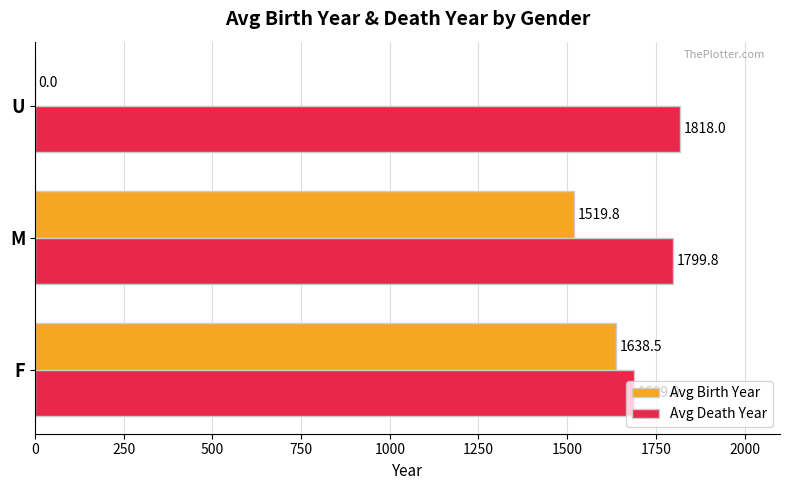

What is the sum of the Avg Death Year values at F and U?

3507.0